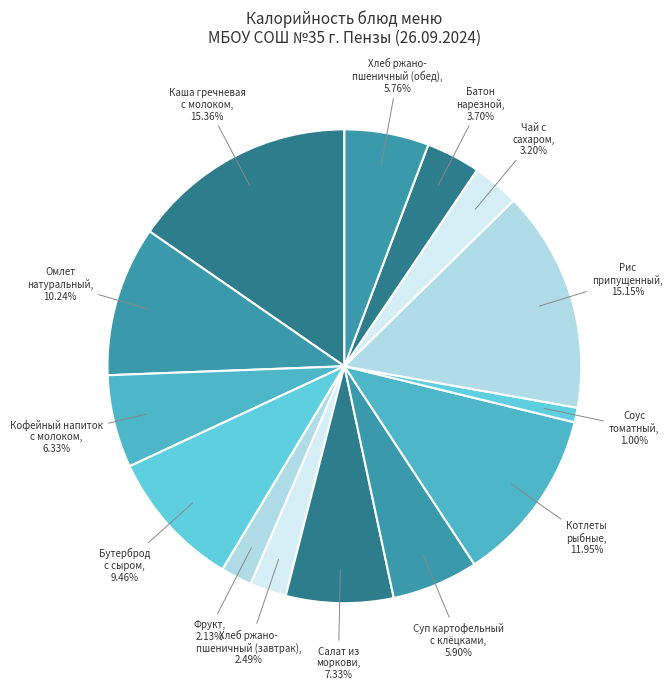

Which category has the smallest portion of the pie?

Соус томатный